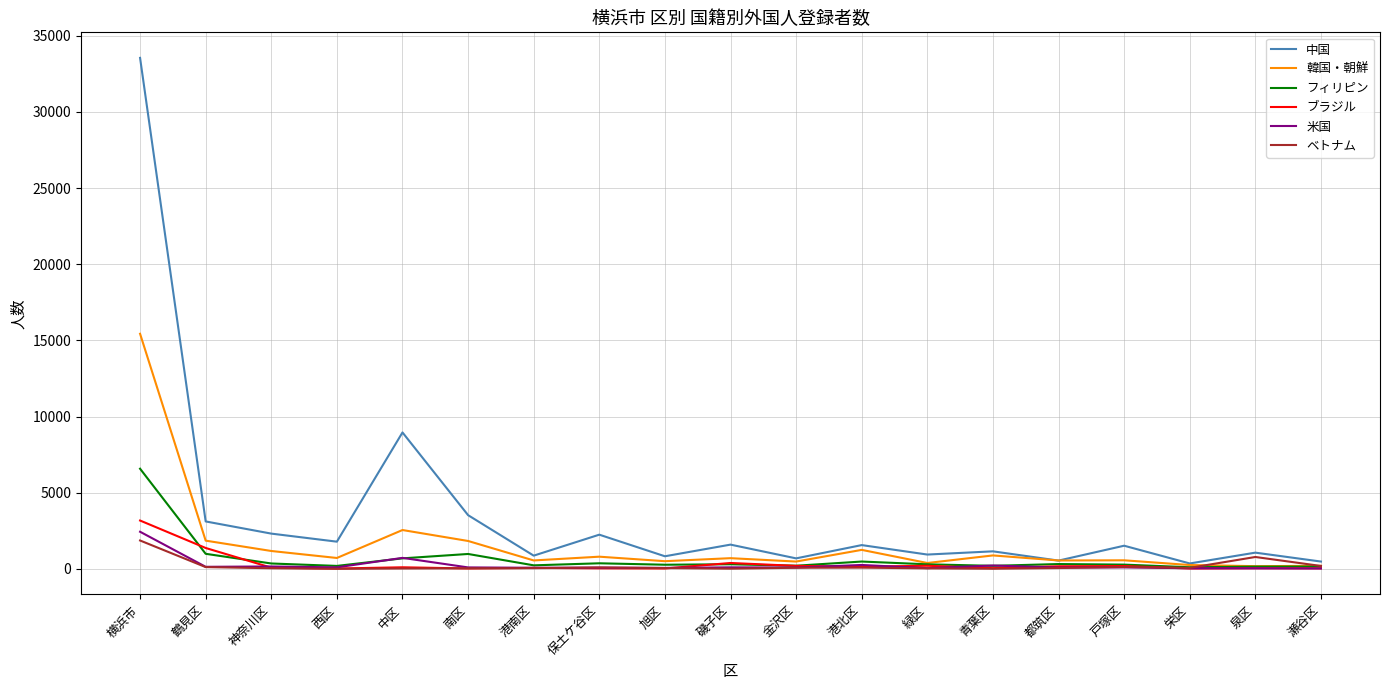

At which category is the sum across all series the highest?

横浜市